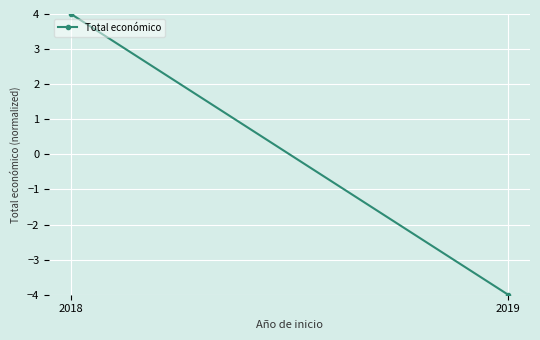

How many lines are shown in the chart?

1